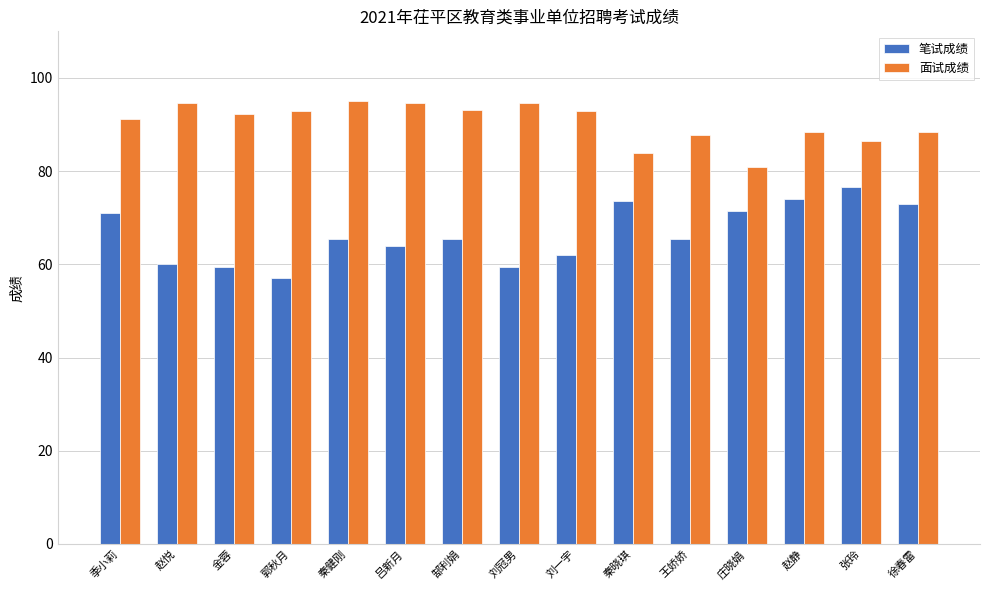

How many groups of bars are there?

15